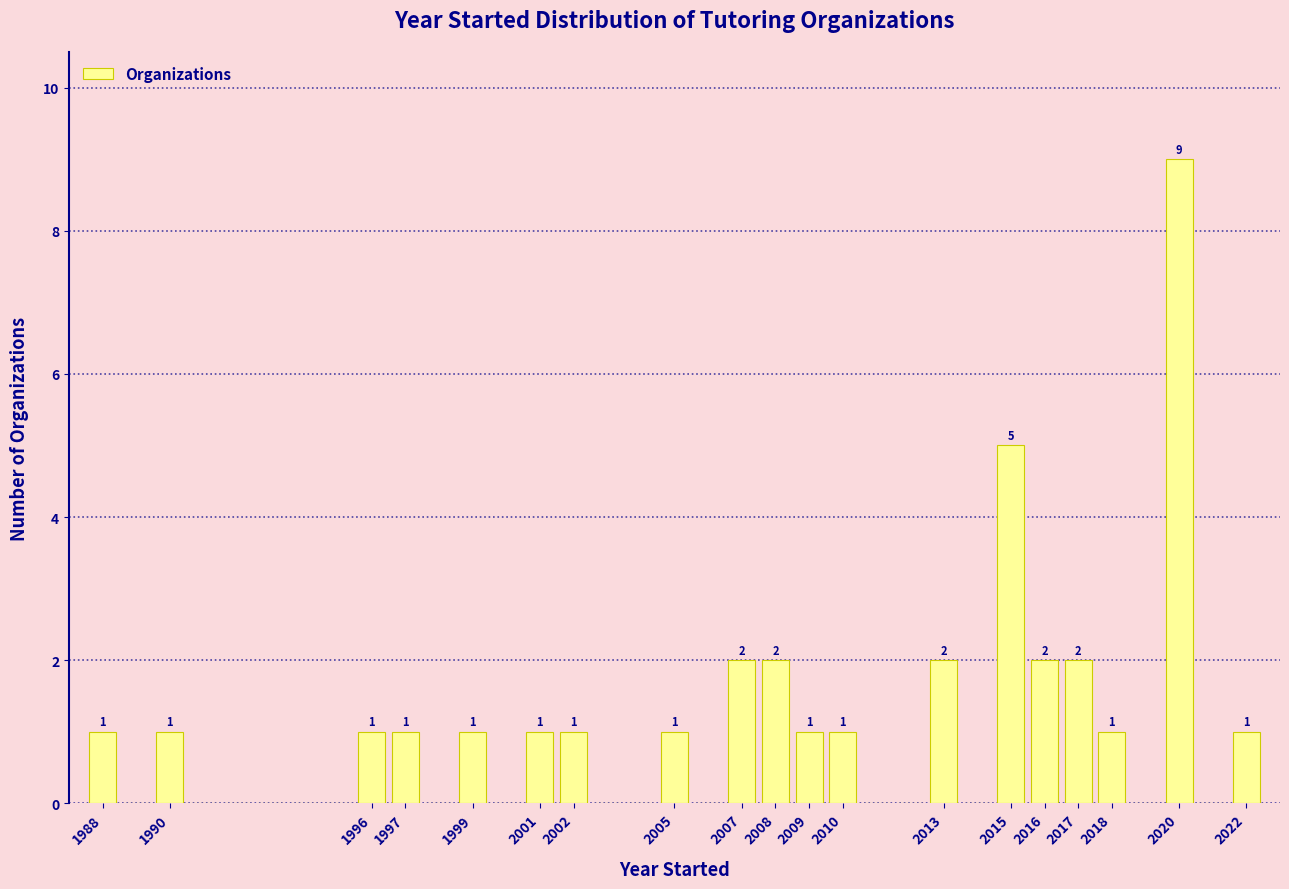

Over which range of the x-axis is the bar tallest?

2019.5 to 2020.5